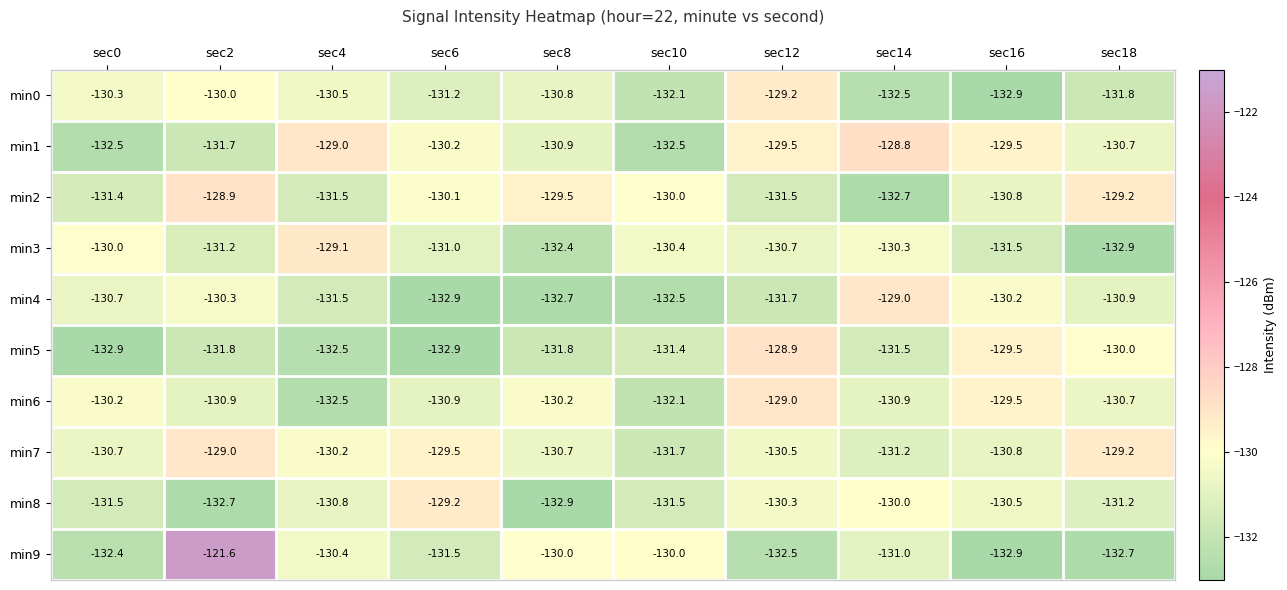

Is it true that min2 equals -130.0 at sec10?

True